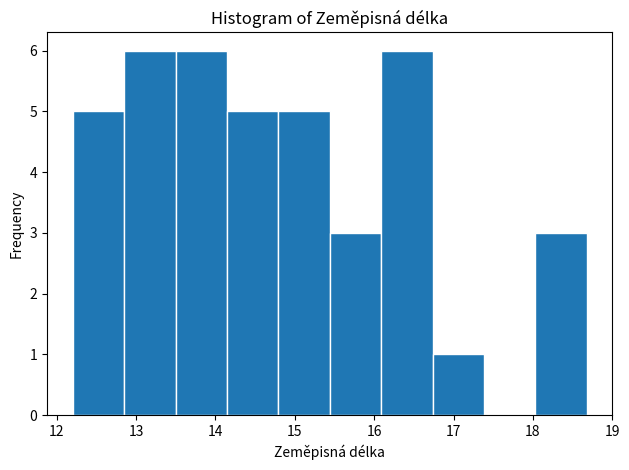

Reading left to right, list every bar in this chart as the range it spans on the x-axis followed by its height. Neither the bar edges nor the heights are printed on the chart, so give them approximately, as read against the axes.

12.2 to 12.8: 5
12.8 to 13.5: 6
13.5 to 14.1: 6
14.1 to 14.8: 5
14.8 to 15.4: 5
15.4 to 16.1: 3
16.1 to 16.7: 6
16.7 to 17.4: 1
17.4 to 18.0: 0
18.0 to 18.7: 3